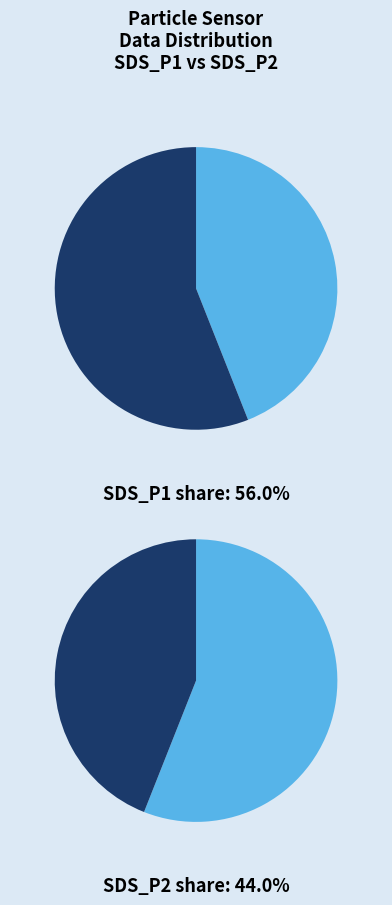

The 35 slice represents 12% of the pie. True or false?

False